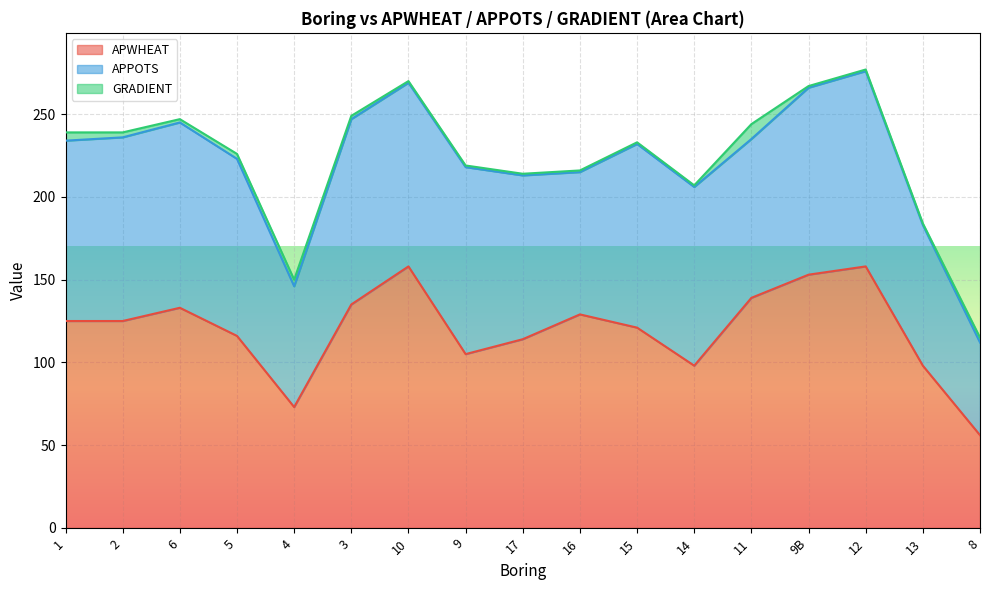

Which category has the lowest value in the APPOTS series?

8